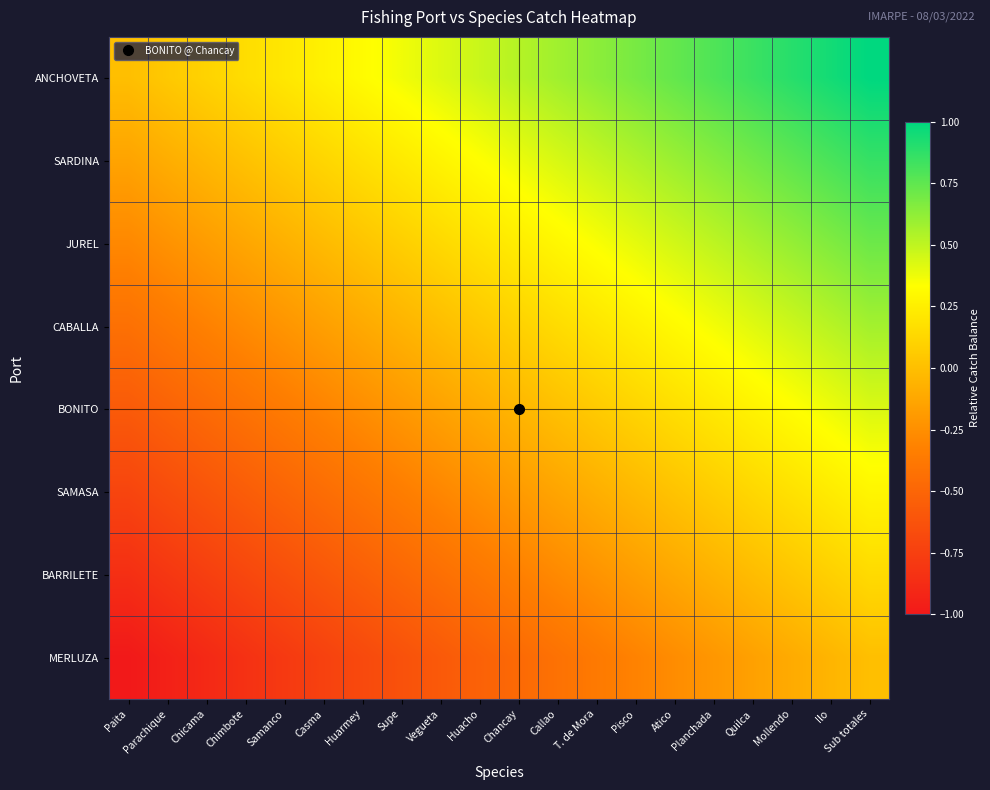

At which category does the chart reach its peak across all series?

Sub totales